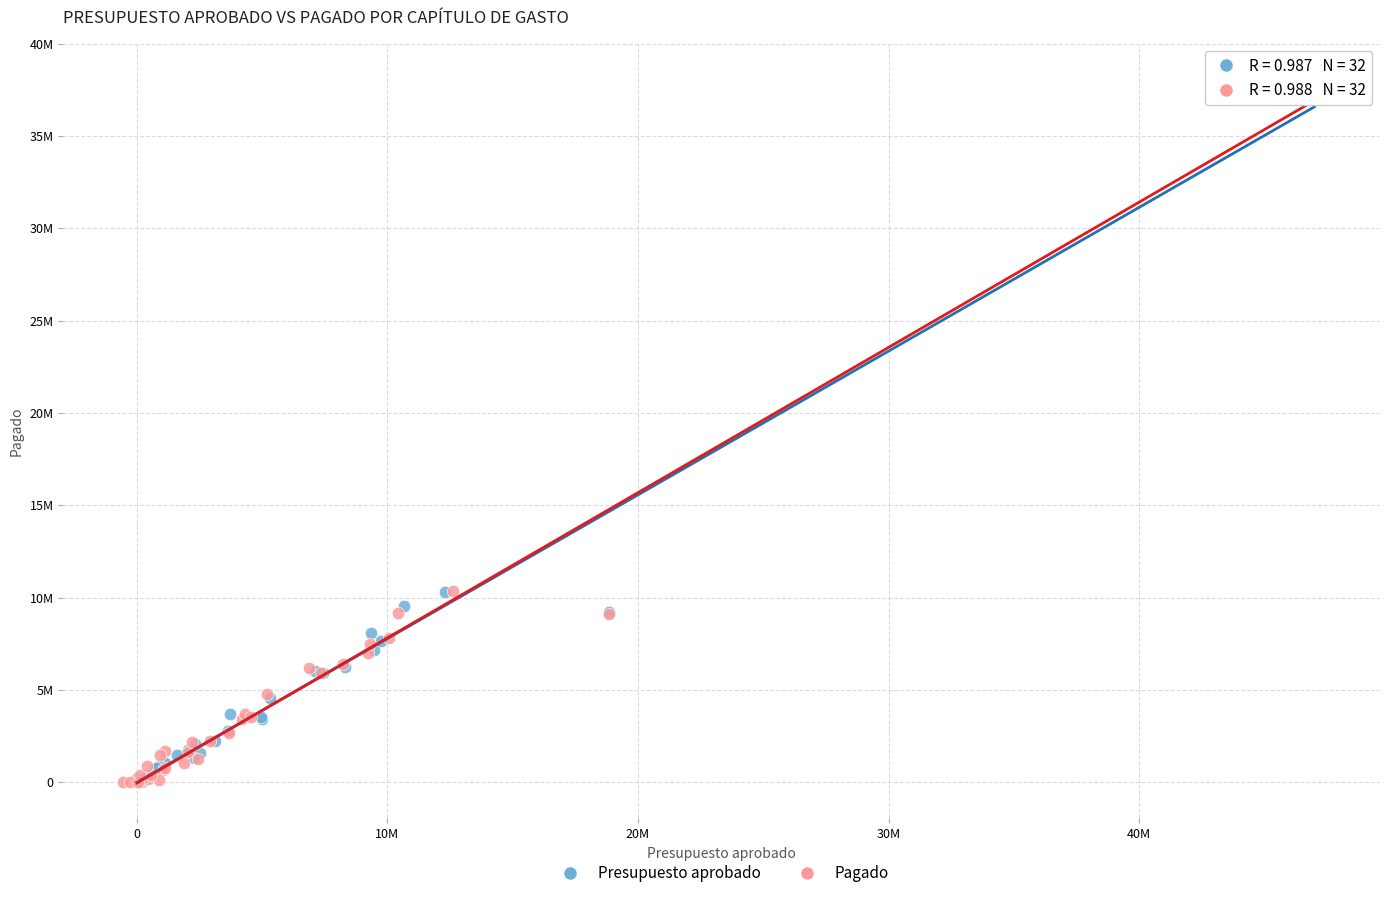

What are all the series names shown in the legend?

Presupuesto aprobado, Pagado